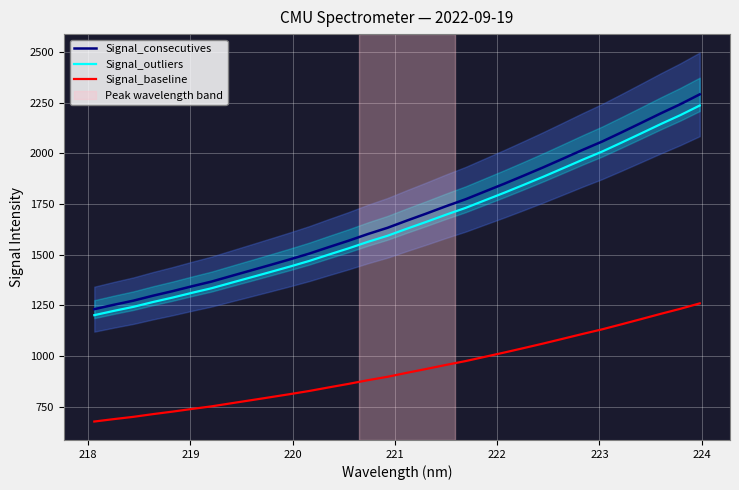

What is the minimum value for Signal_outliers?

1202.2